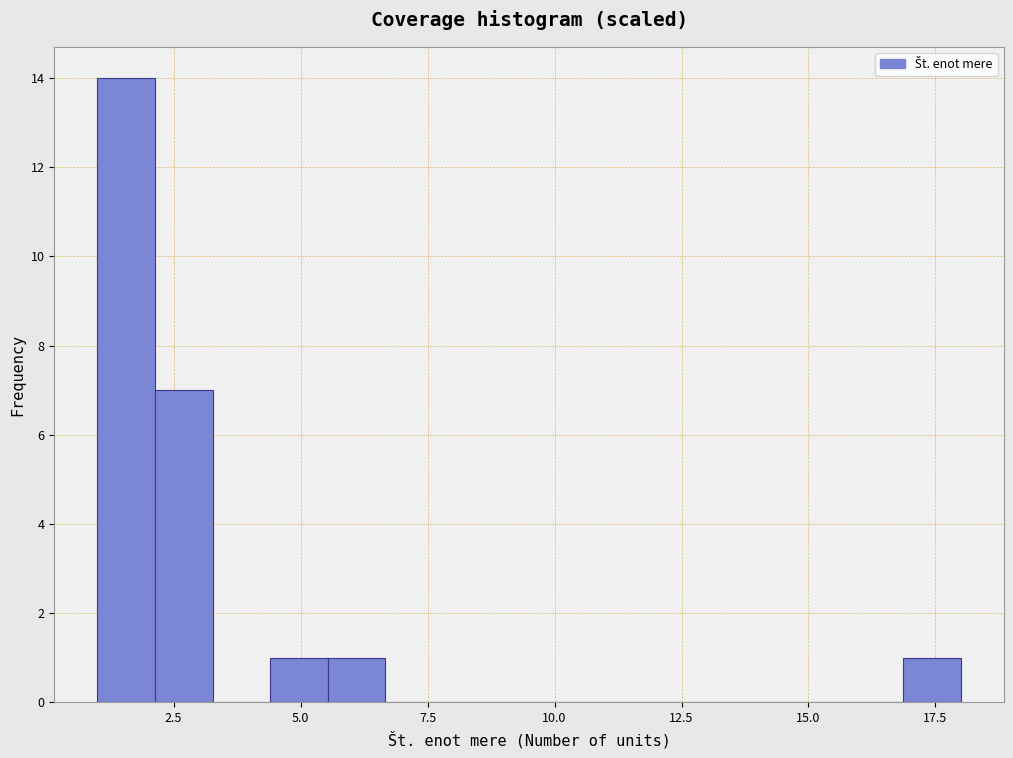

Around what value on the x-axis is the tallest bar? Give the approximate position of its centre, as read against the axis.

1.5